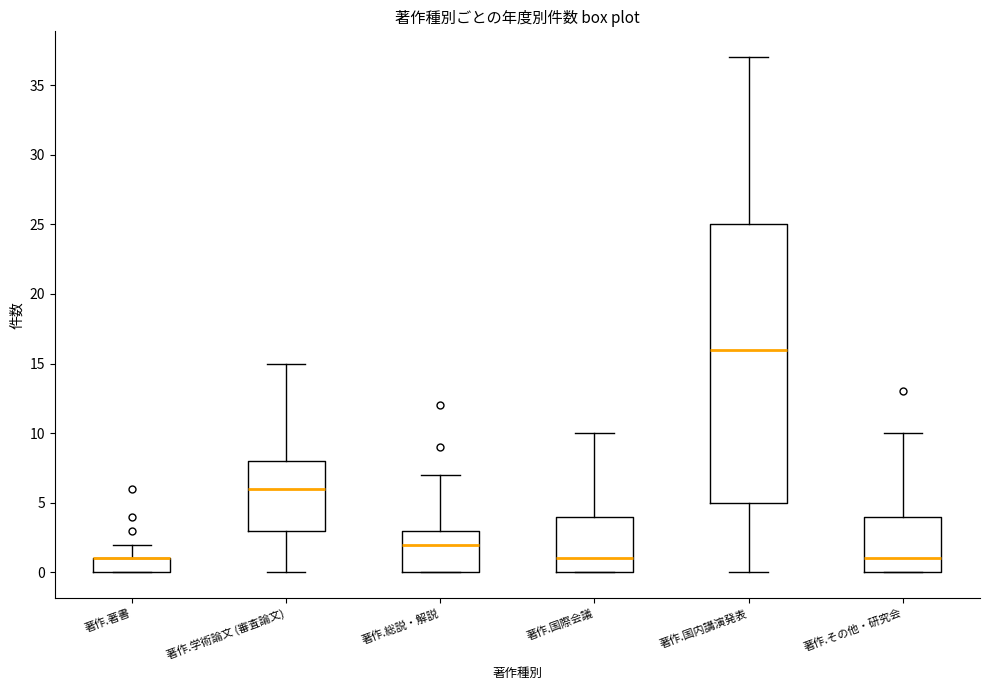

Reading left to right, read every box against the y-axis: the position of its median line, the range the box covers, and the ends of its whiskers. The values are not printed on the chart, so give them approximately, as read against the axis.

著作.著書: median 1 (drawn on the box's upper edge), box 0 to 1, whiskers 0 to 2
著作.学術論文 (審査論文): median 6, box 3 to 8, whiskers 0 to 15
著作.総説・解説: median 2, box 0 to 3, whiskers 0 to 7
著作.国際会議: median 1, box 0 to 4, whiskers 0 to 10
著作.国内講演発表: median 16, box 5 to 25, whiskers 0 to 37
著作.その他・研究会: median 1, box 0 to 4, whiskers 0 to 10